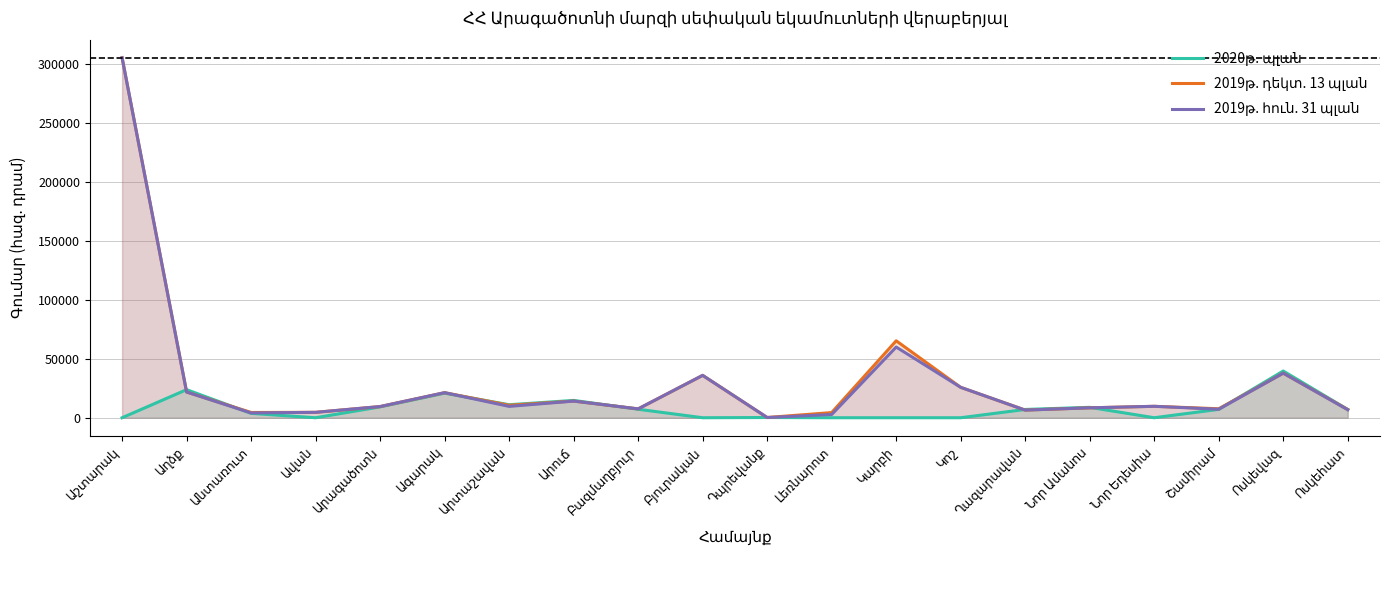

What is the difference between the maximum and minimum values in the 2020թ. պլան series?

39651.0